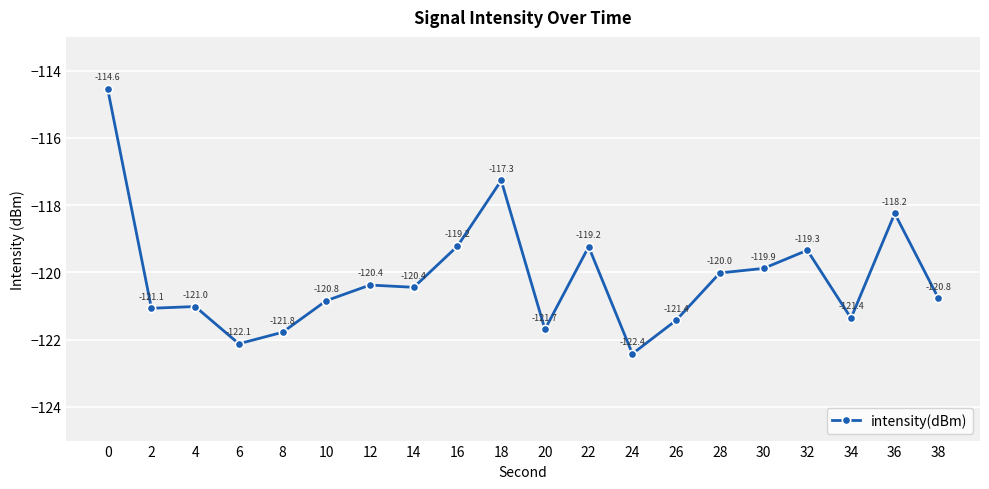

The value at 36 is -118.2. True or false?

True